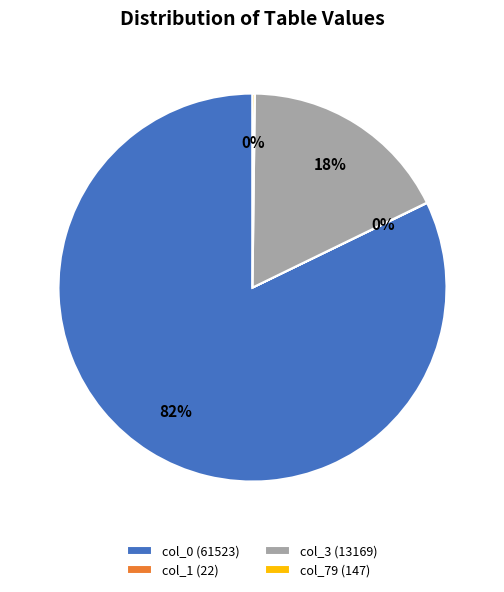

True or false: col_3 (13169) accounts for 18% of the total.

True